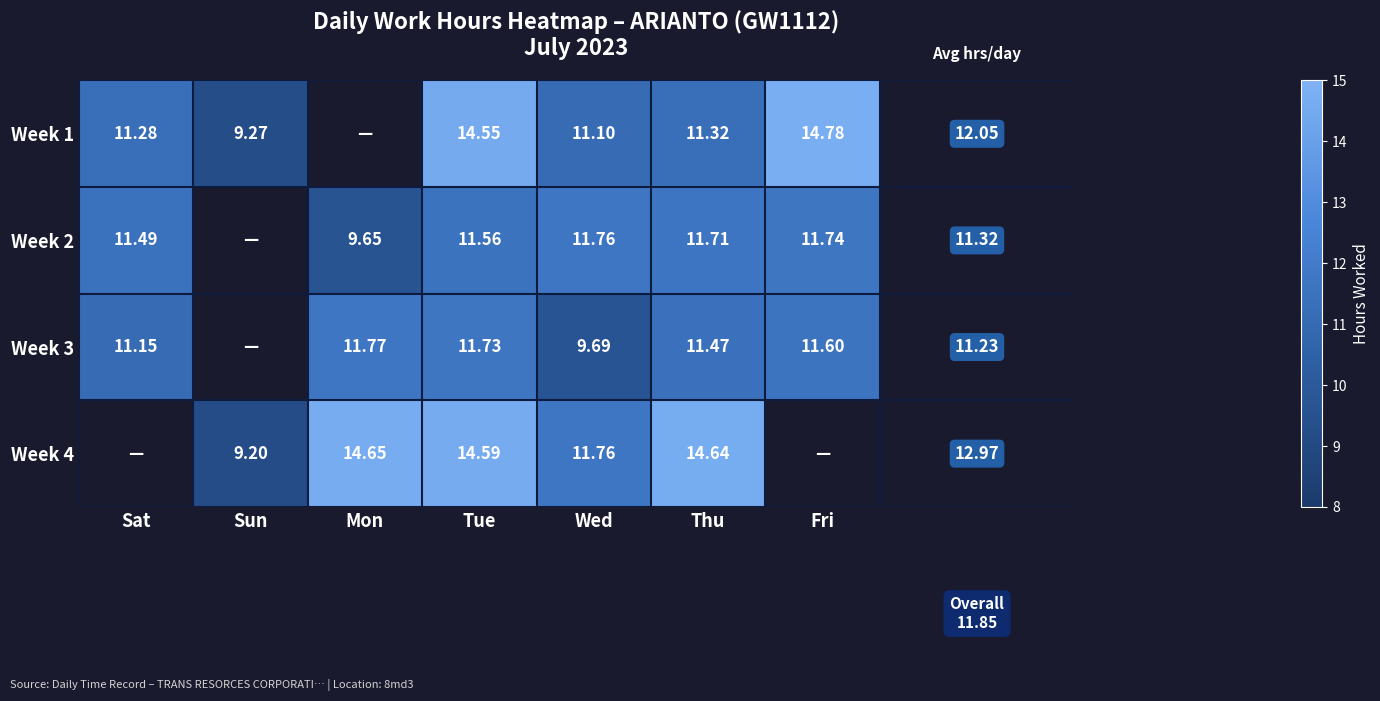

Is the value of Week 2 at Thu greater than the value of Week 4 at Tue?

No